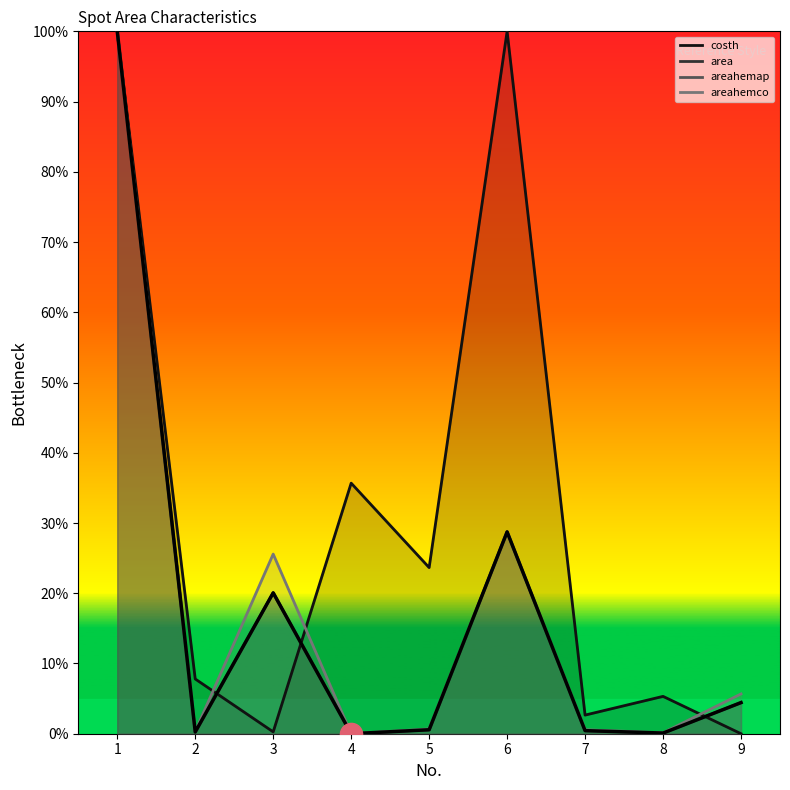

The areahemco series shows 35.3 at 3. True or false?

False